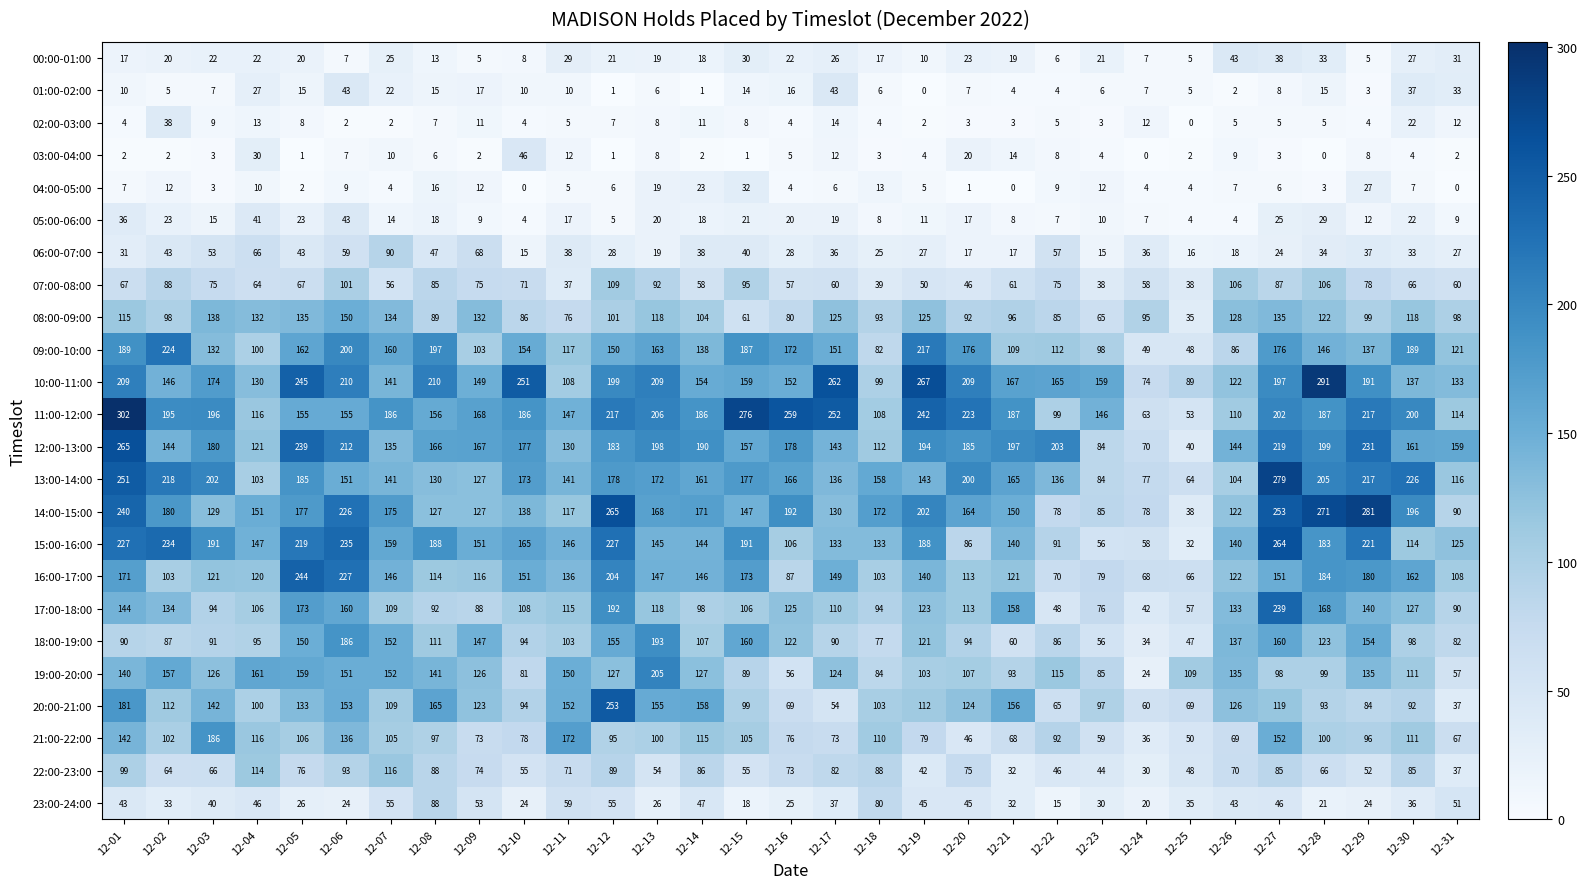

What is the sum of all 12:00-13:00 values?

5183